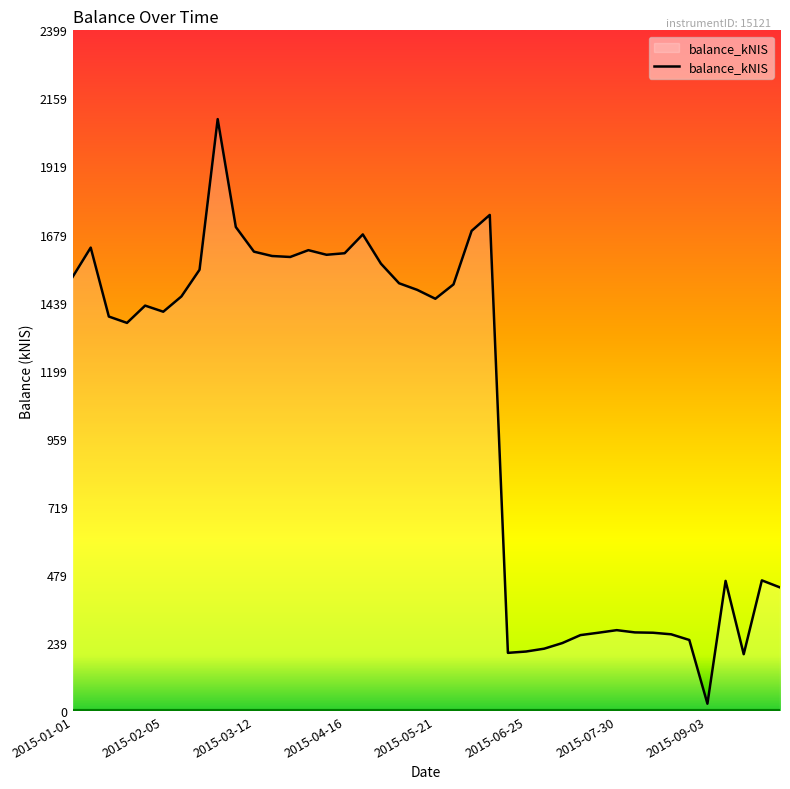

What is the difference between the maximum and minimum values?

2061.1